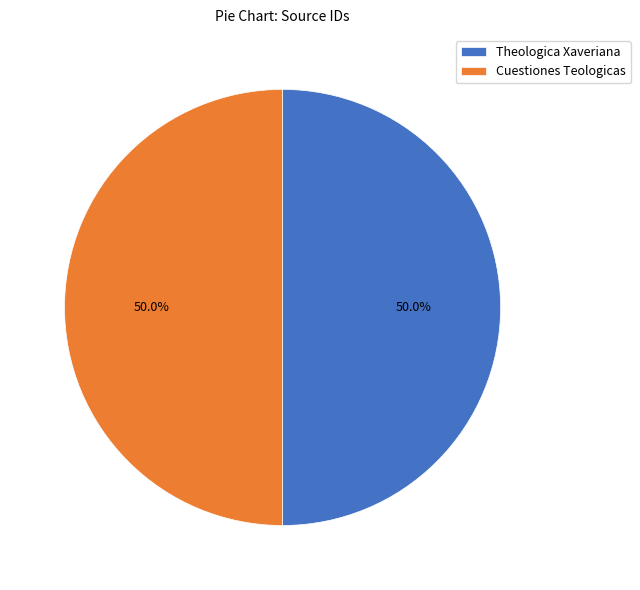

What percentage is NOT represented by Theologica Xaveriana?

50.0%